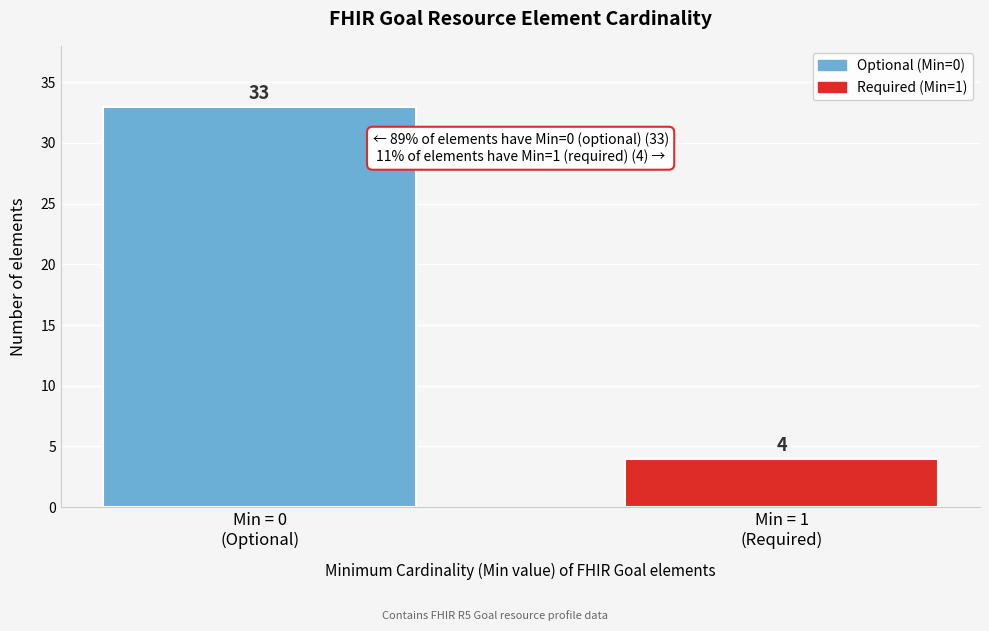

Reading left to right, transcribe all the data shown in this chart.

33	4